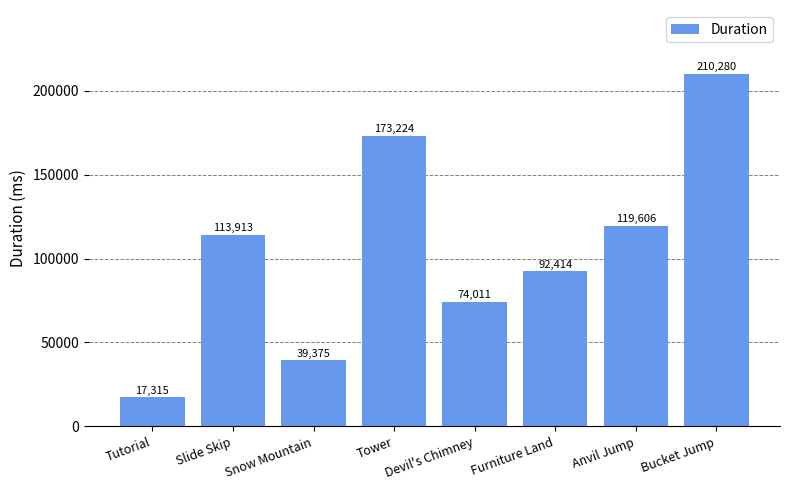

Read the value at Snow Mountain.

39375